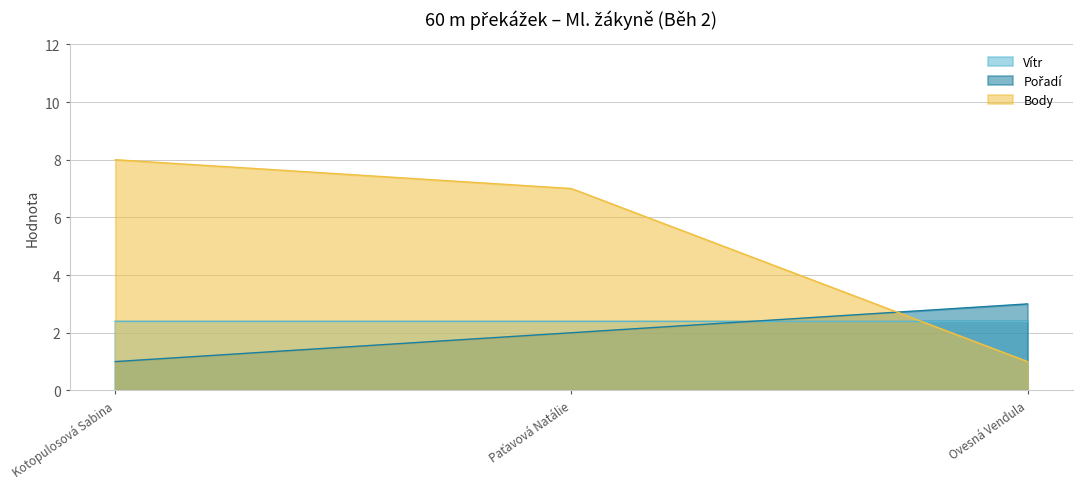

What is the total value across all series at Ovesná Vendula?

6.4